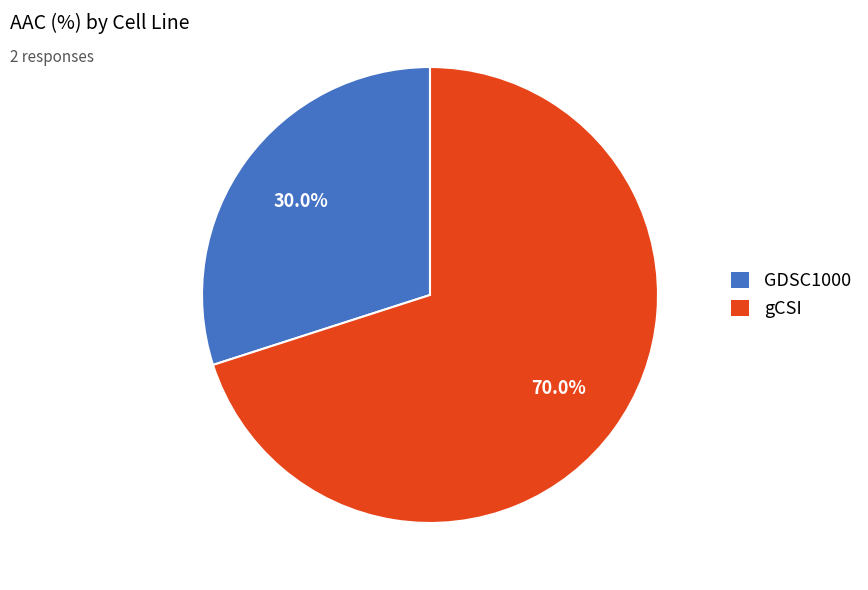

Which slice is the largest?

gCSI